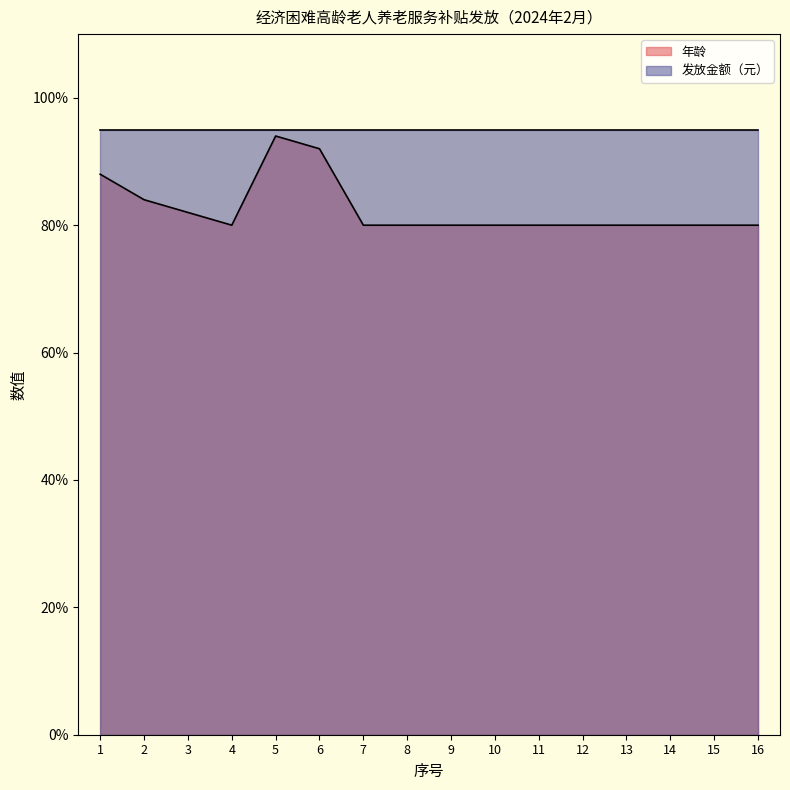

How many points are higher than both their immediate neighbors (excluding endpoints)?

1